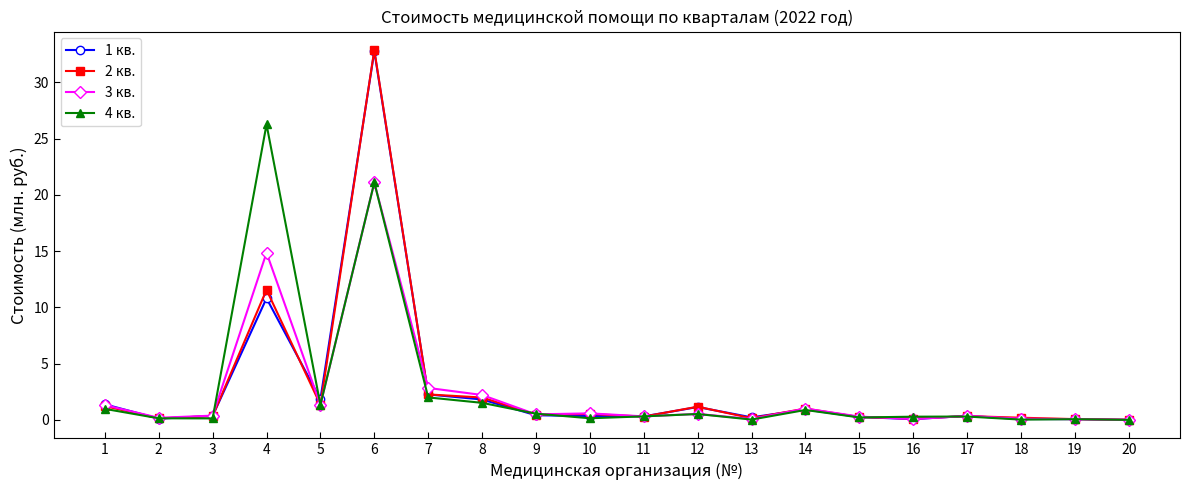

Is it true that 4 кв. equals 26.3 at 4?

True